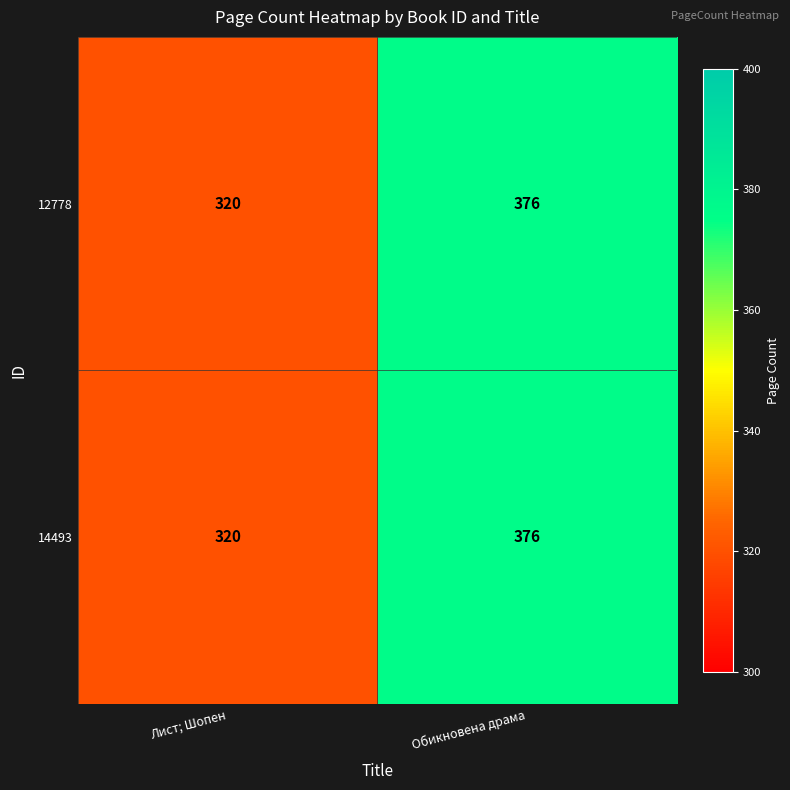

Reading left to right, transcribe all the data shown in this chart.

12778: Лист; Шопен=320	Обикновена драма=376
14493: Лист; Шопен=320	Обикновена драма=376